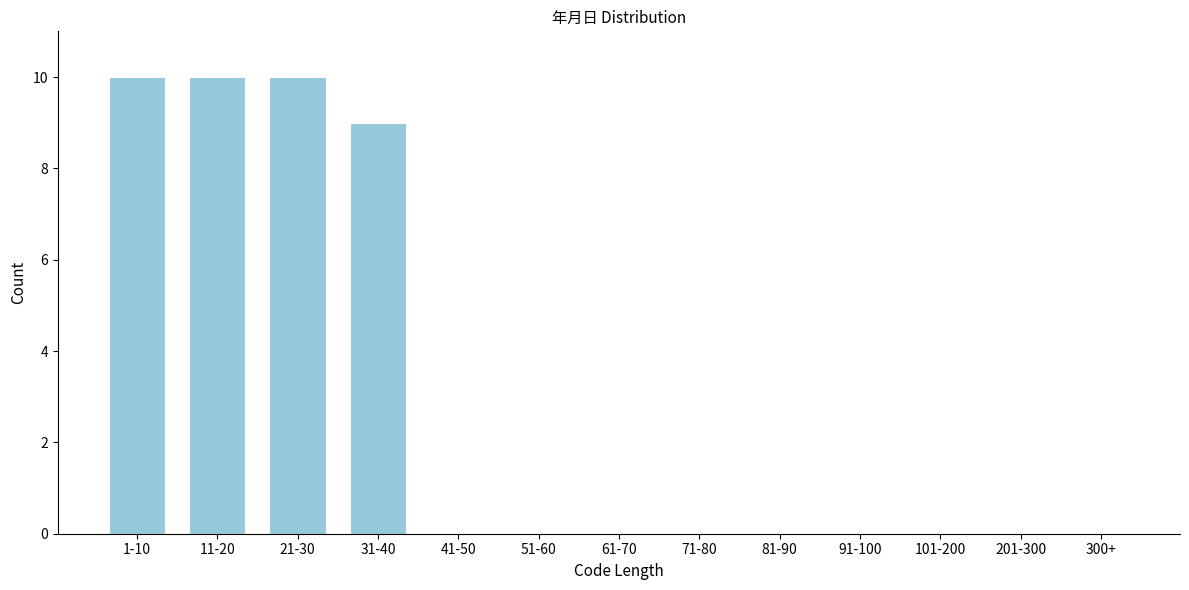

Reading left to right, transcribe all the data shown in this chart.

1-10=10	11-20=10	21-30=10	31-40=9	41-50=0	51-60=0	61-70=0	71-80=0	81-90=0	91-100=0	101-200=0	201-300=0	300+=0